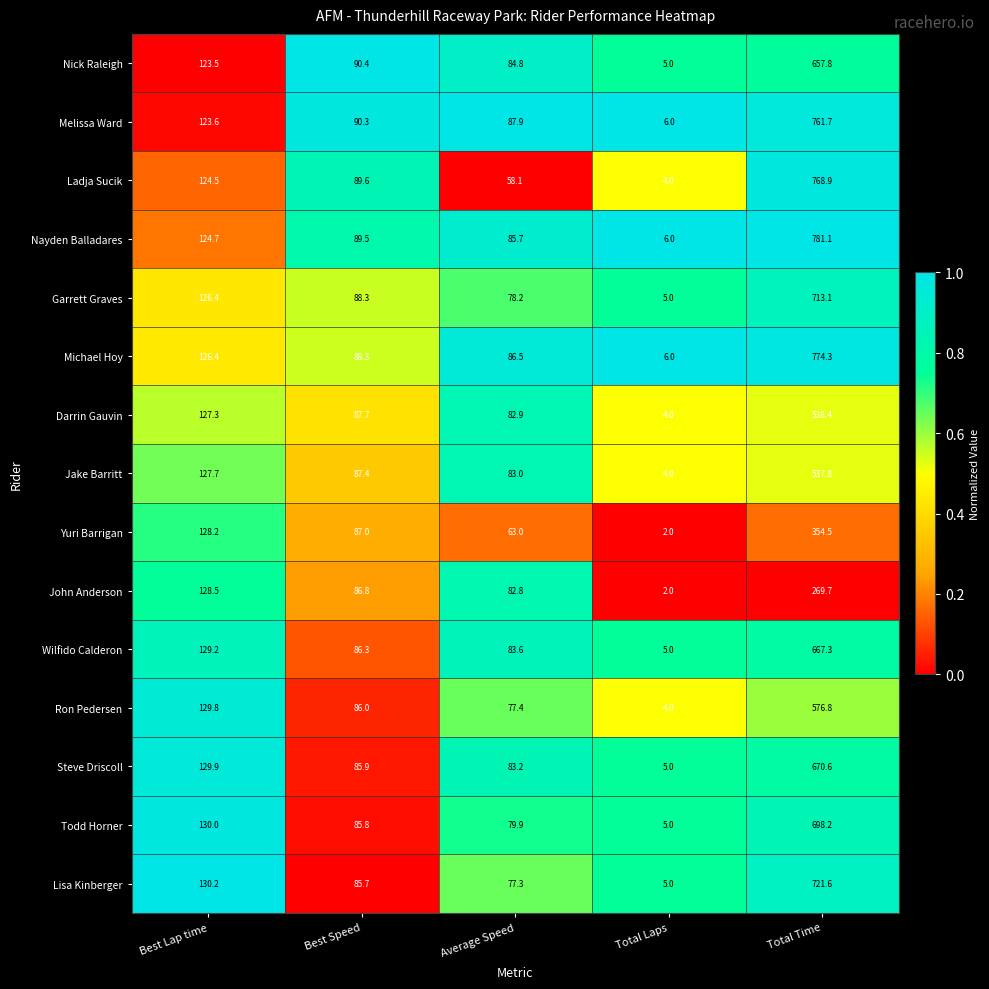

What is the smallest value displayed?

2.0